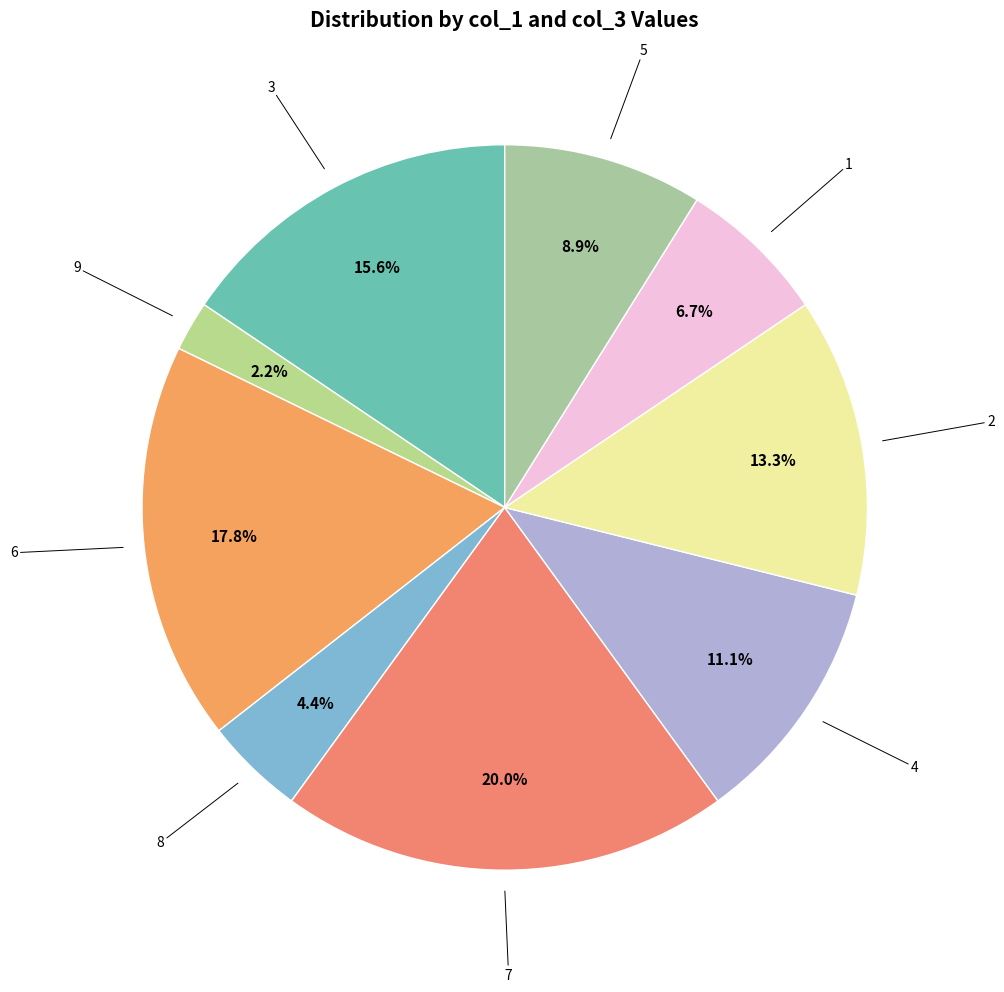

Count the number of slices in the pie.

9